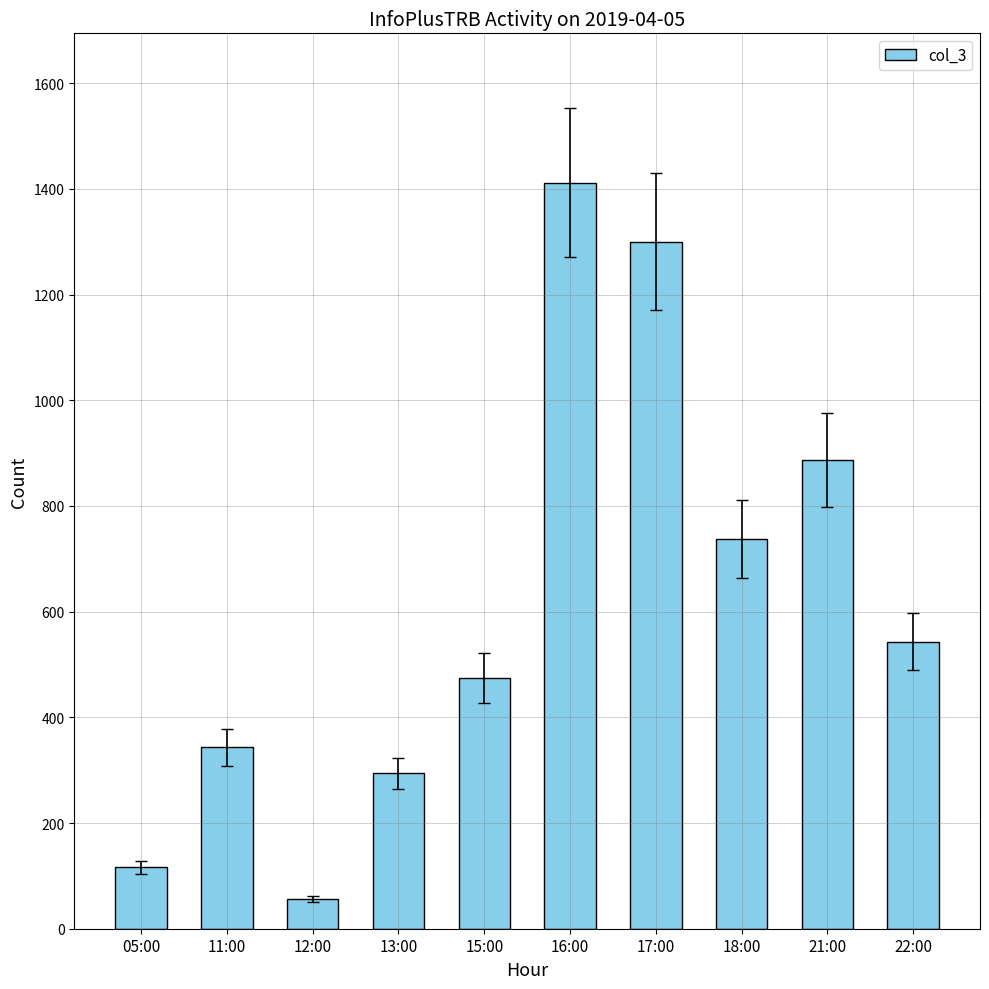

How many data points does each series have?

10